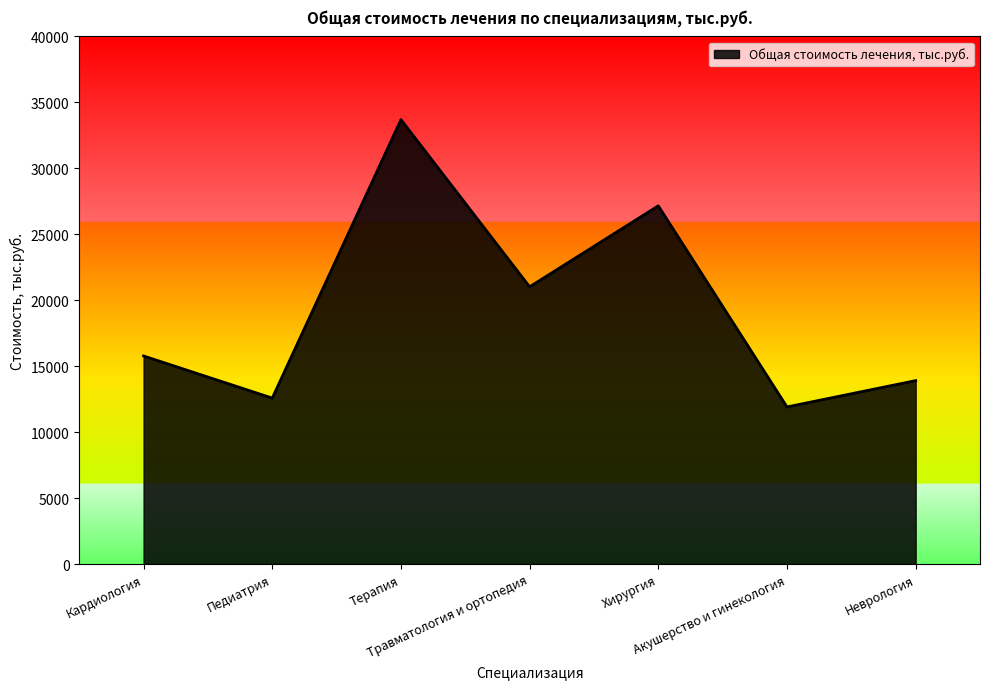

True or false: there are more than 1 points higher than both neighbors.

True